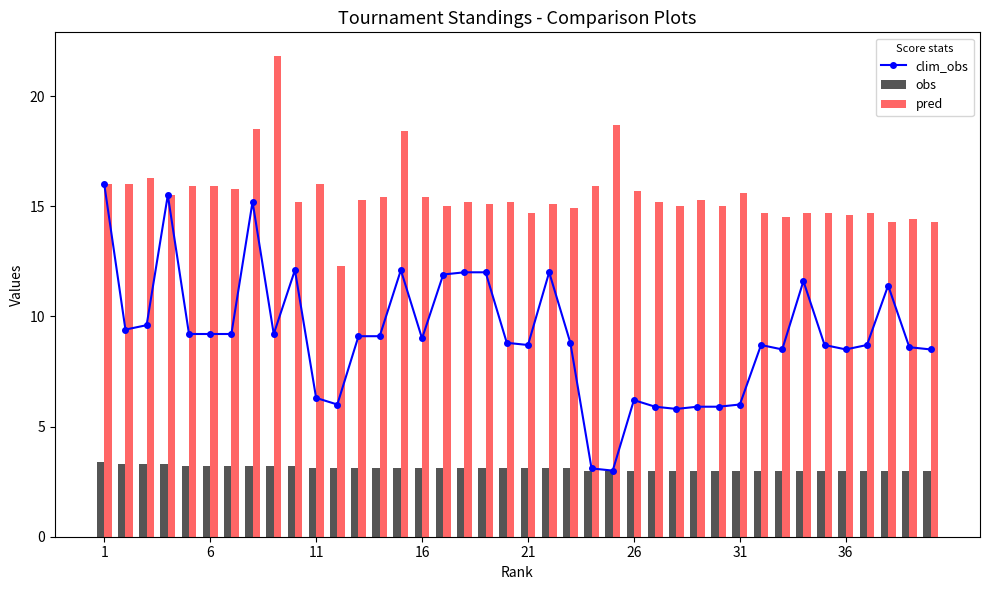

True or false: obs has a value of 3.1 at 16.

True